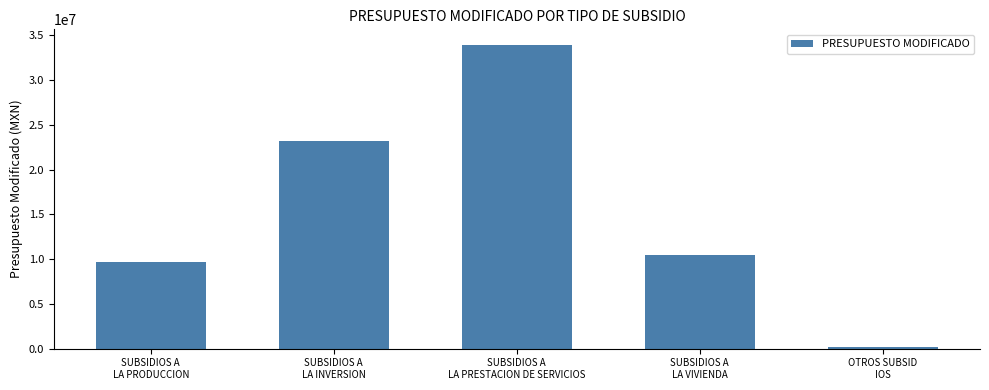

Reading left to right, what are all the values shown in this chart?

9640003	23229680	33969041	10423681	169486